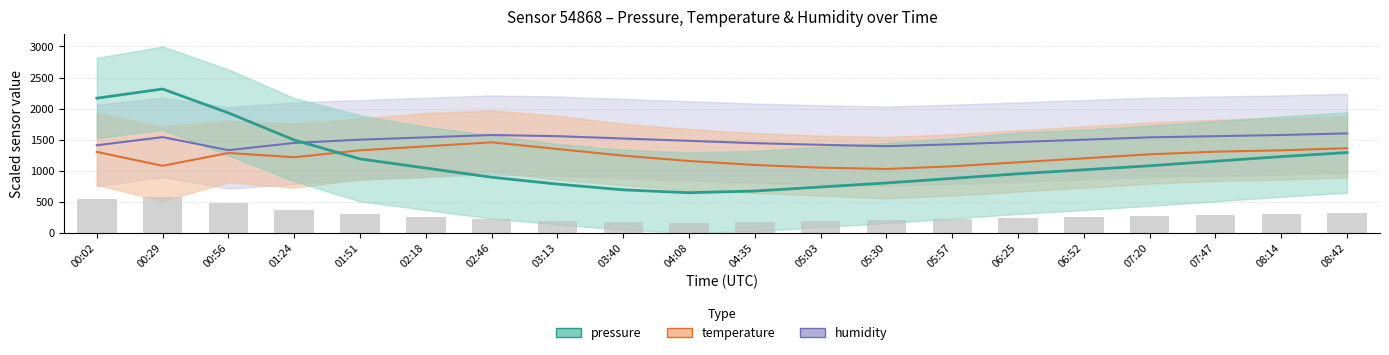

What are all the series names shown in the legend?

humidity, temperature, pressure